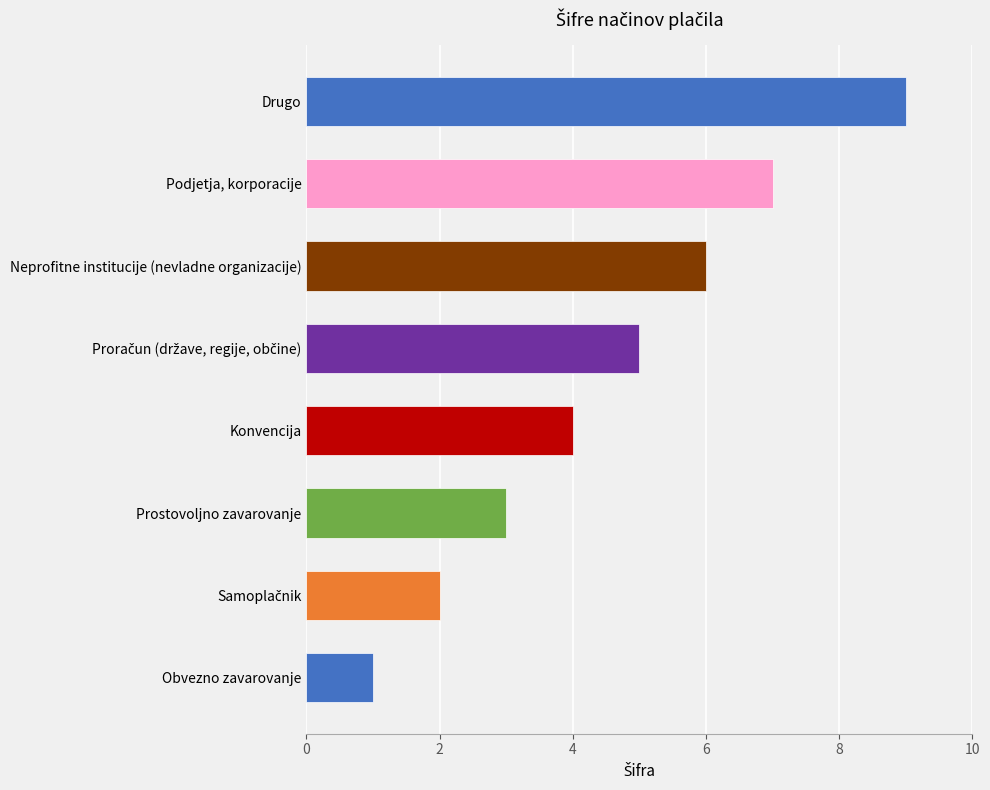

How many distinct data groups are displayed?

1